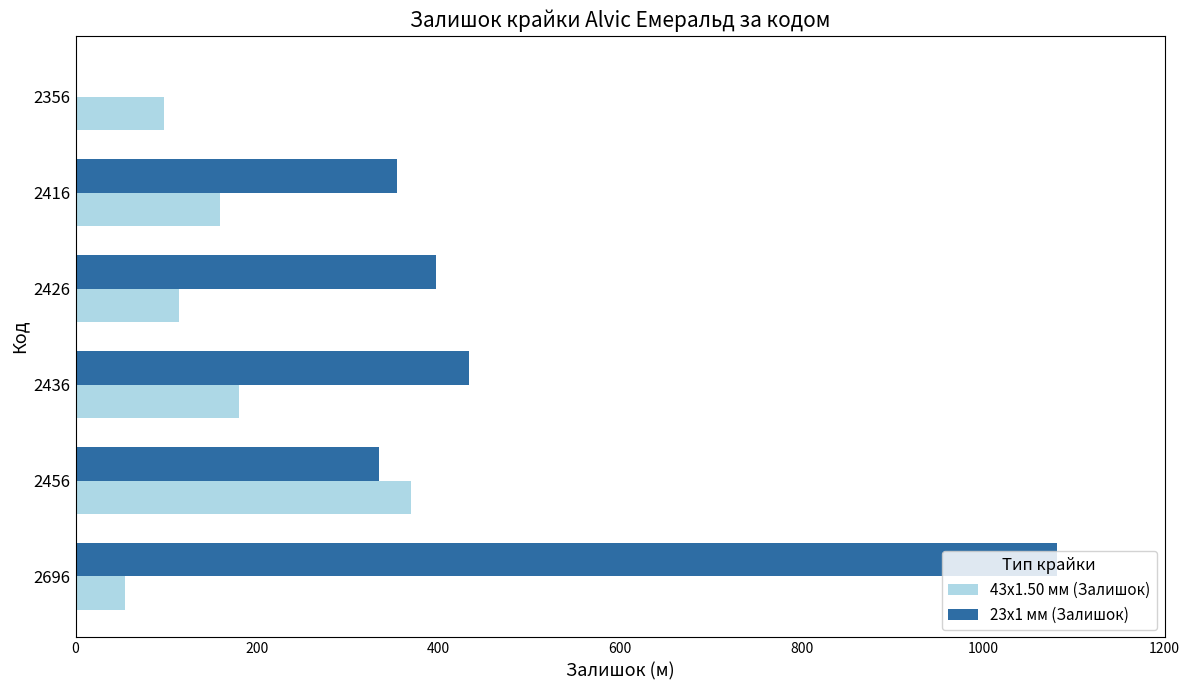

The 23x1 мм (Залишок) series shows 1082 at 2696. True or false?

True